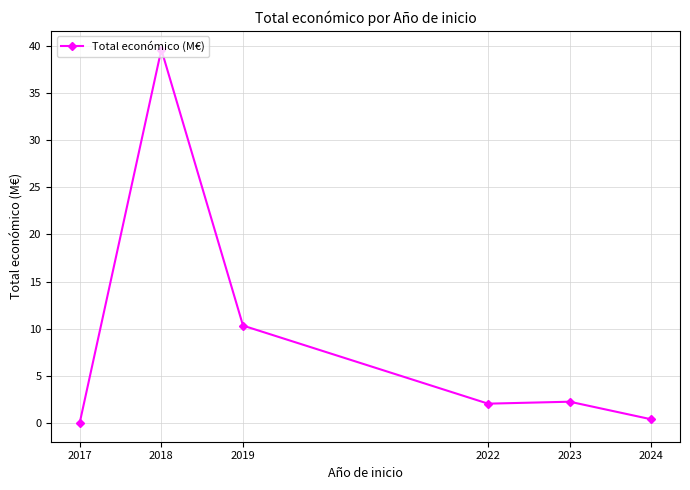

The value at 2019 is 10.3. True or false?

True